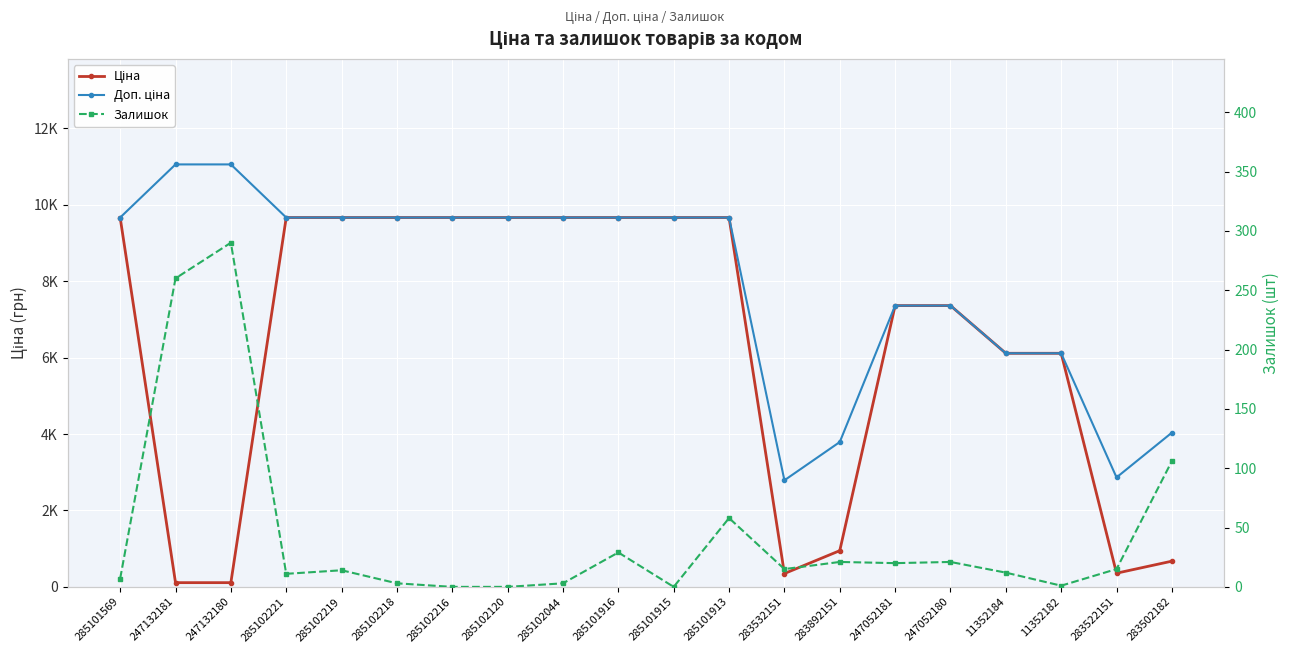

Between 285101913 and 285101569, which is larger?

285101913